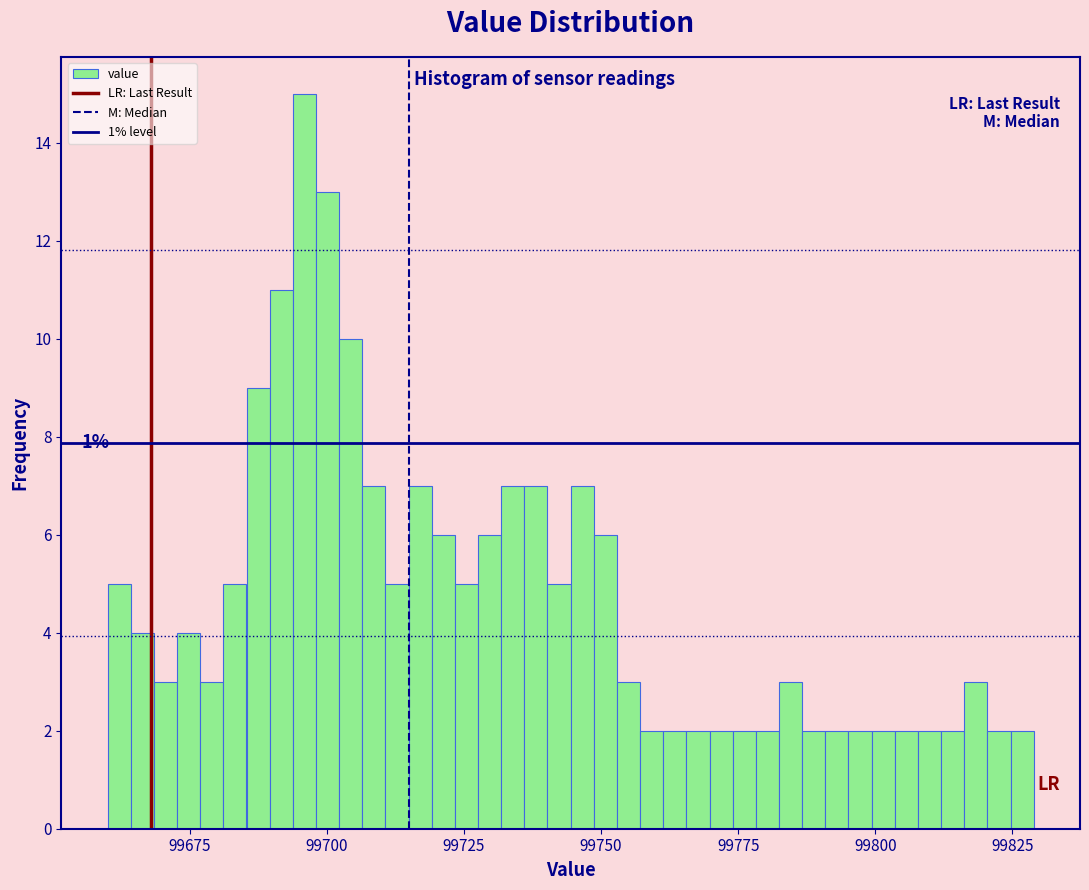

Around what value on the x-axis is the tallest bar? Give the approximate position of its centre, as read against the axis.

99695